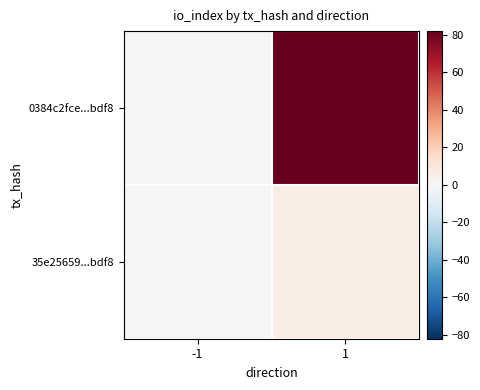

What is the difference between the highest and lowest values at -1?

2